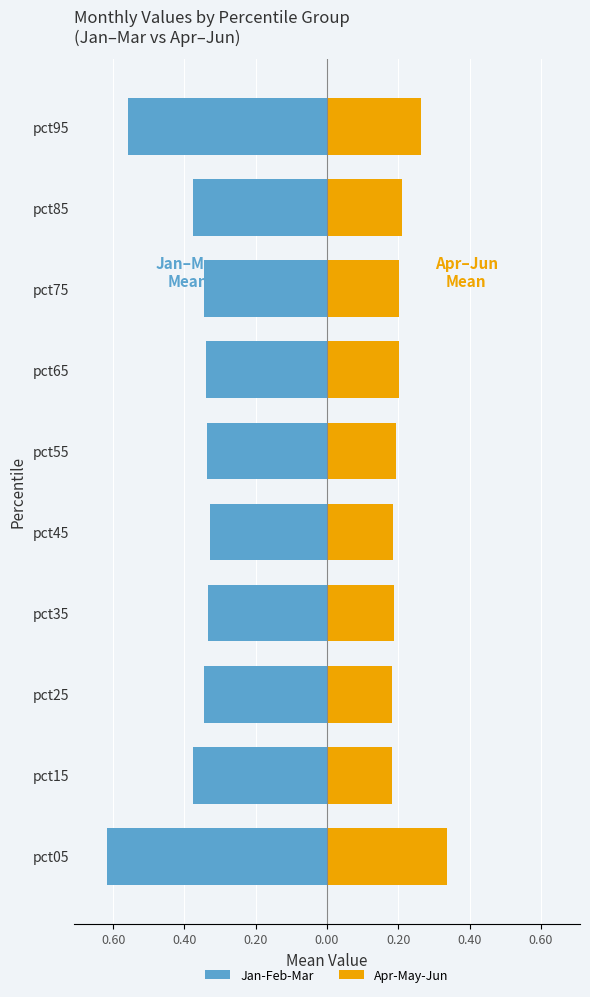

What is the difference between the highest and lowest values at pct65?

0.5